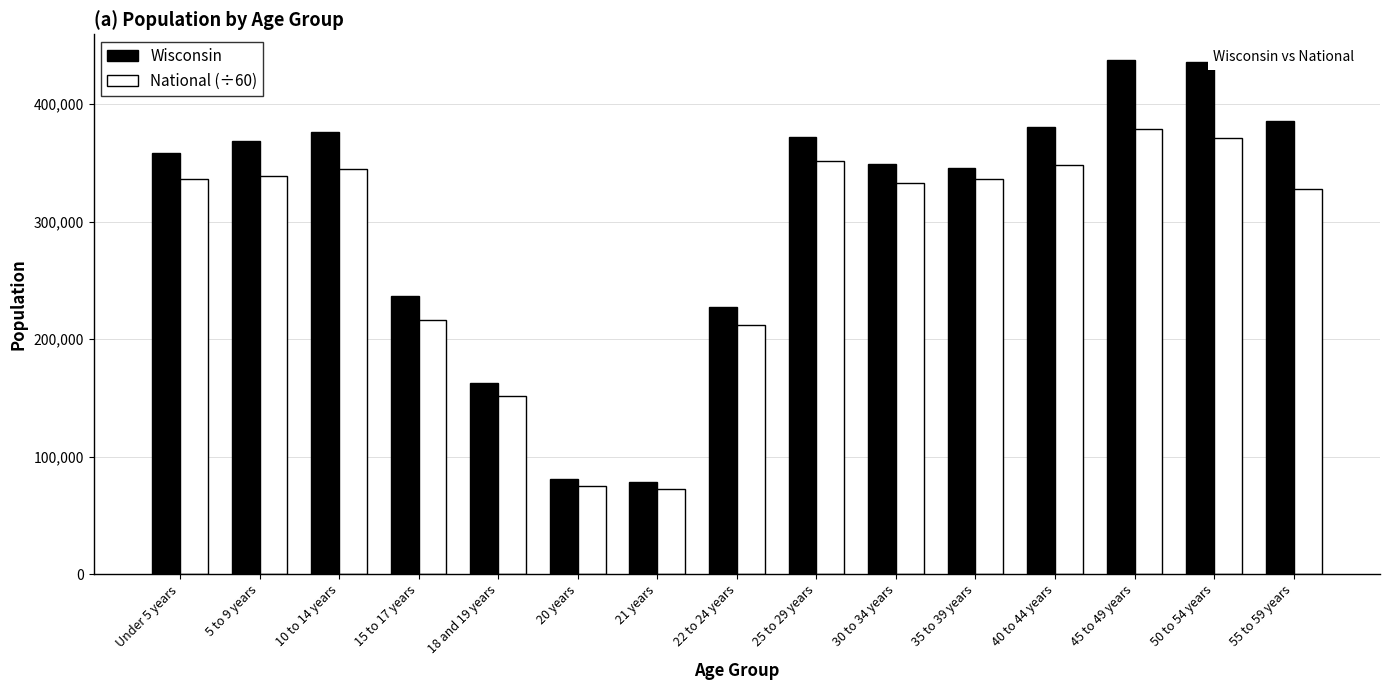

Which series has the largest total across all categories?

Wisconsin